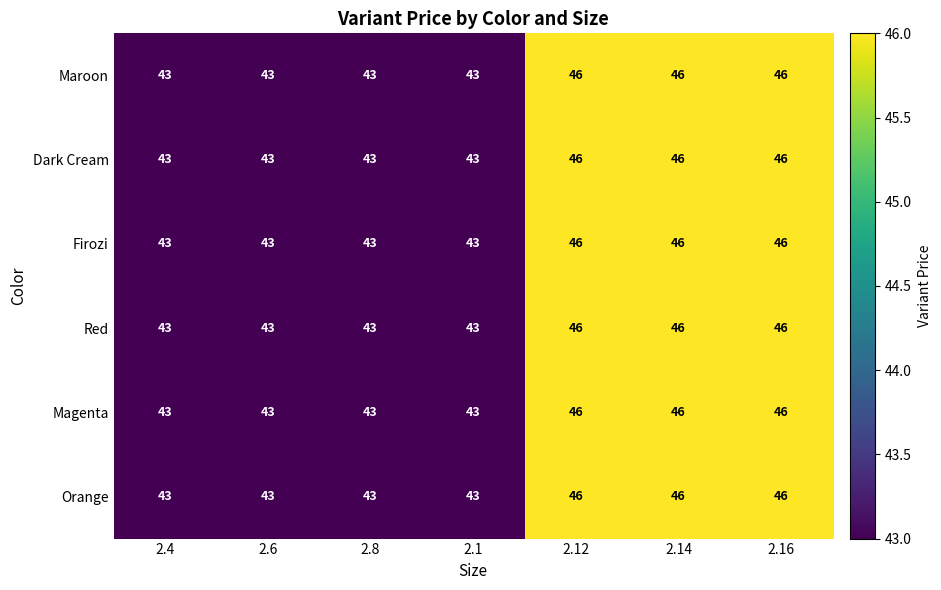

Count the Orange values in the range 43 to 46.

7